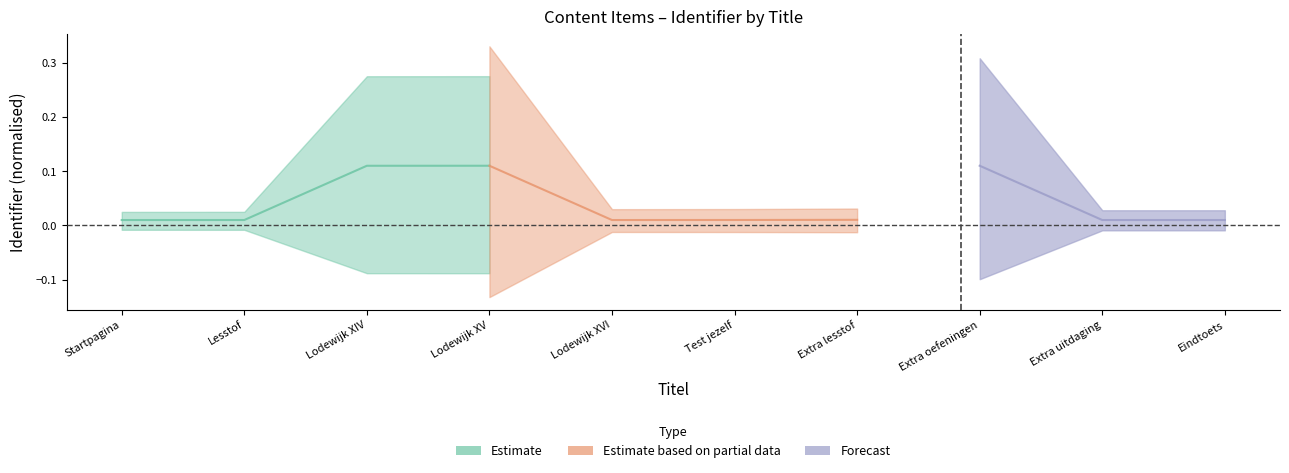

At which category is the sum across all series the highest?

Lodewijk XV